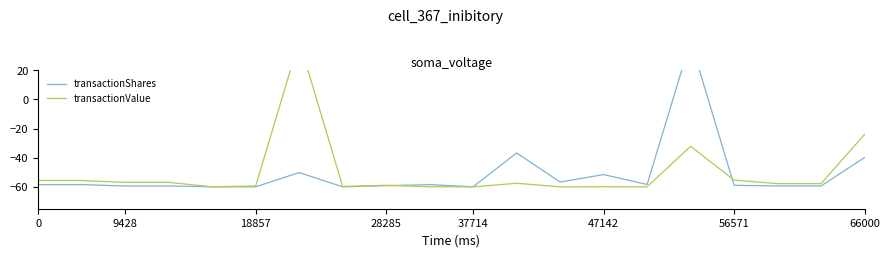

The value of transactionValue at 17 is -57.8. True or false?

True